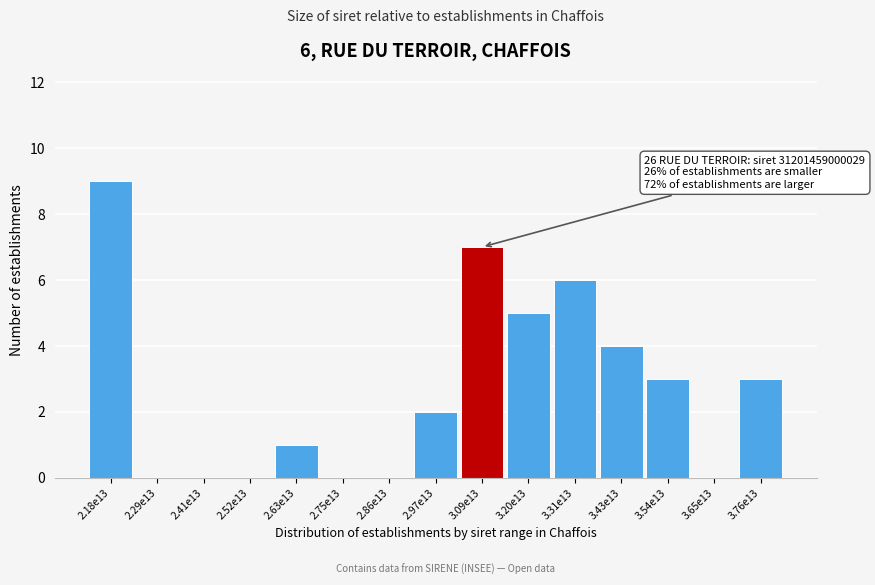

Reading right to left, what are all the values shown in this chart?

3.76e13=3	3.65e13=0	3.54e13=3	3.43e13=4	3.31e13=6	3.20e13=5	3.09e13=7	2.97e13=2	2.86e13=0	2.75e13=0	2.63e13=1	2.52e13=0	2.41e13=0	2.29e13=0	2.18e13=9